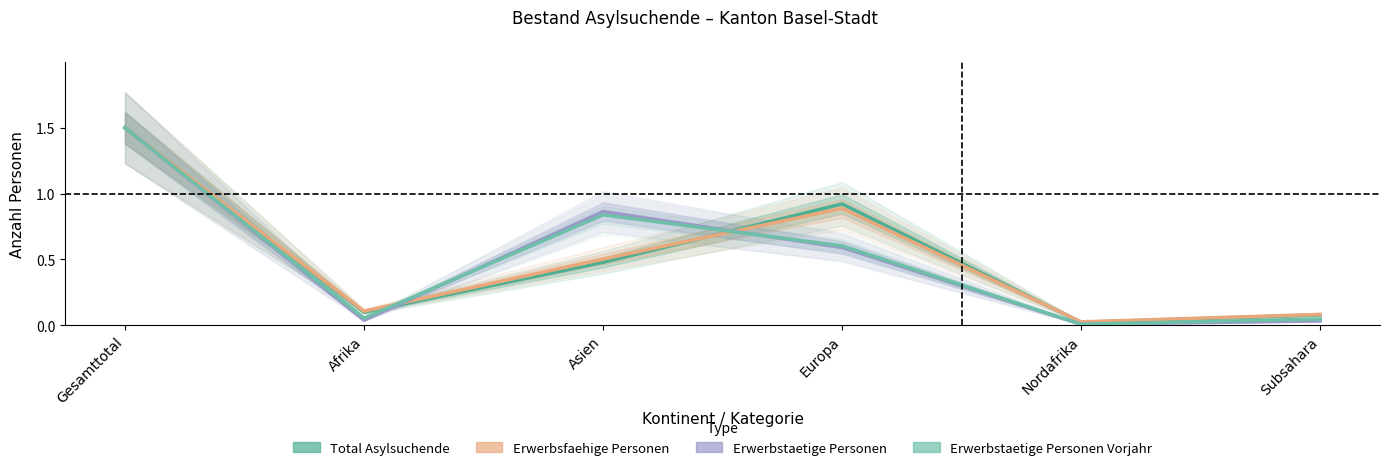

Which category has the lowest value across all series?

Nordafrika